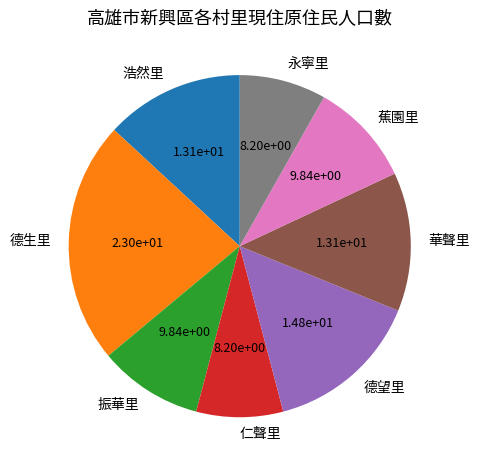

How many segments does this pie chart have?

8